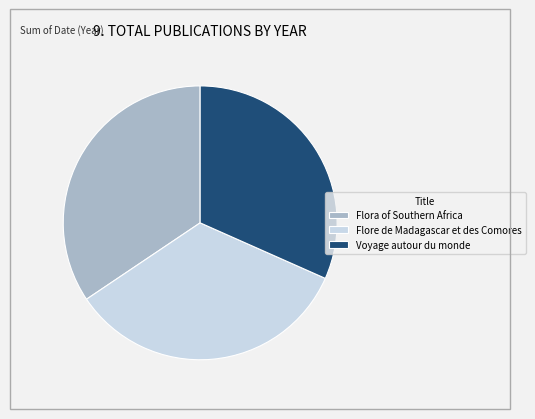

What is the smallest slice in the pie chart?

Voyage autour du monde